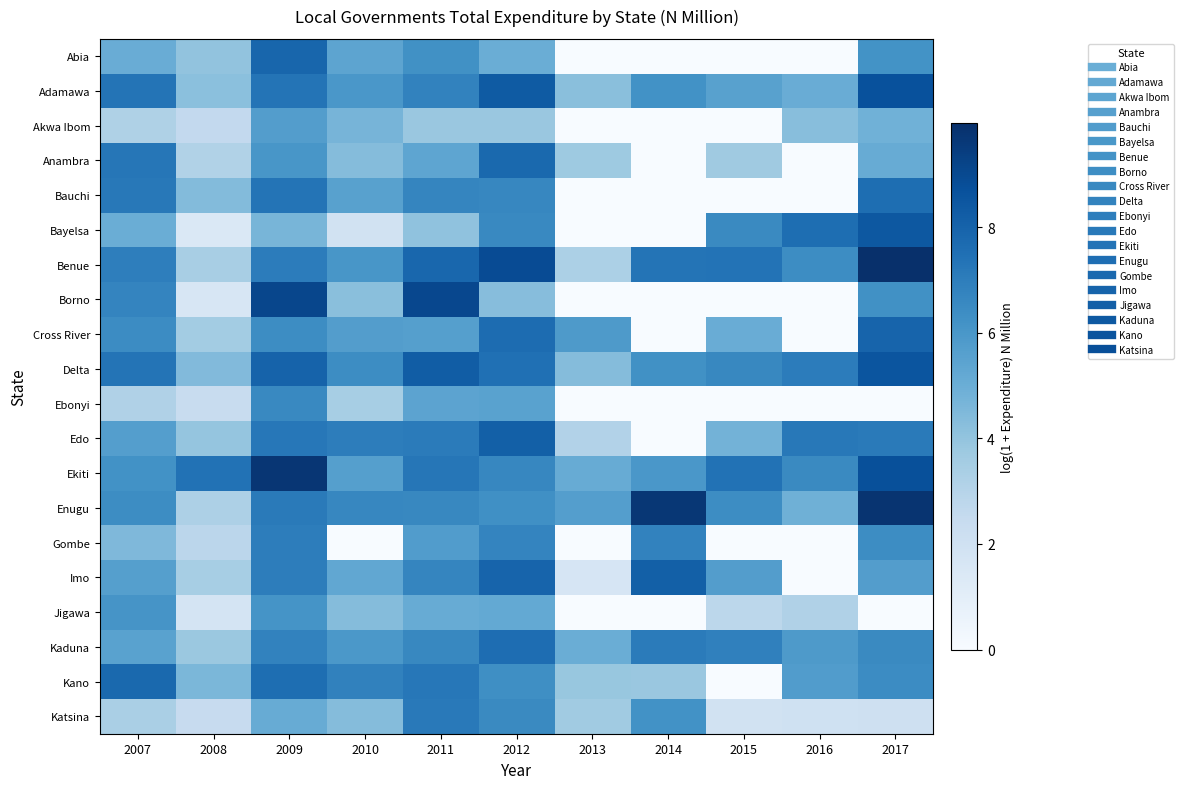

How many series are shown in this chart?

20